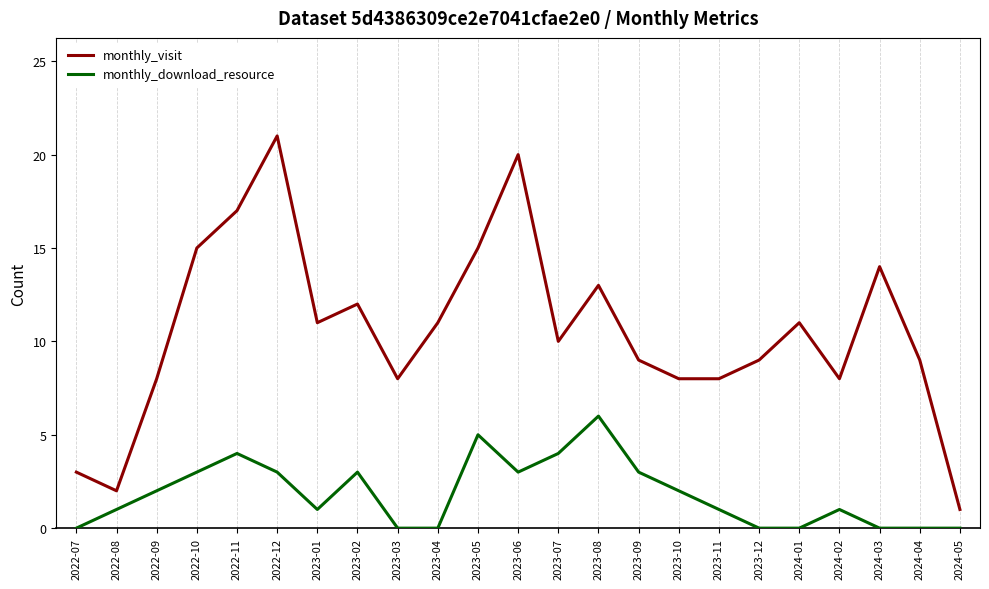

Rank the series at 2023-08 from highest to lowest value.

monthly_visit, monthly_download_resource